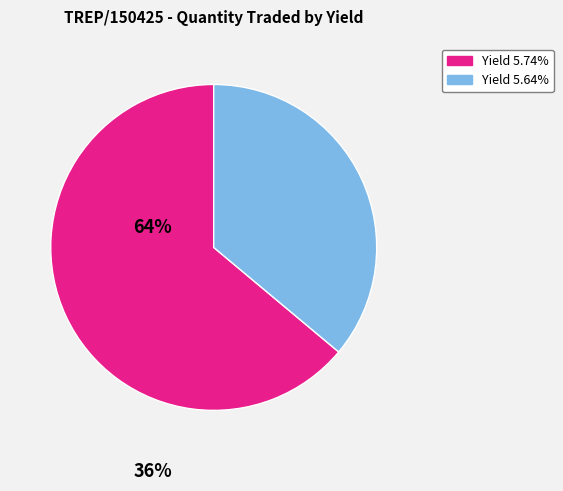

What is the ratio of the value at Yield 5.64% to the value at Yield 5.74%?

0.6